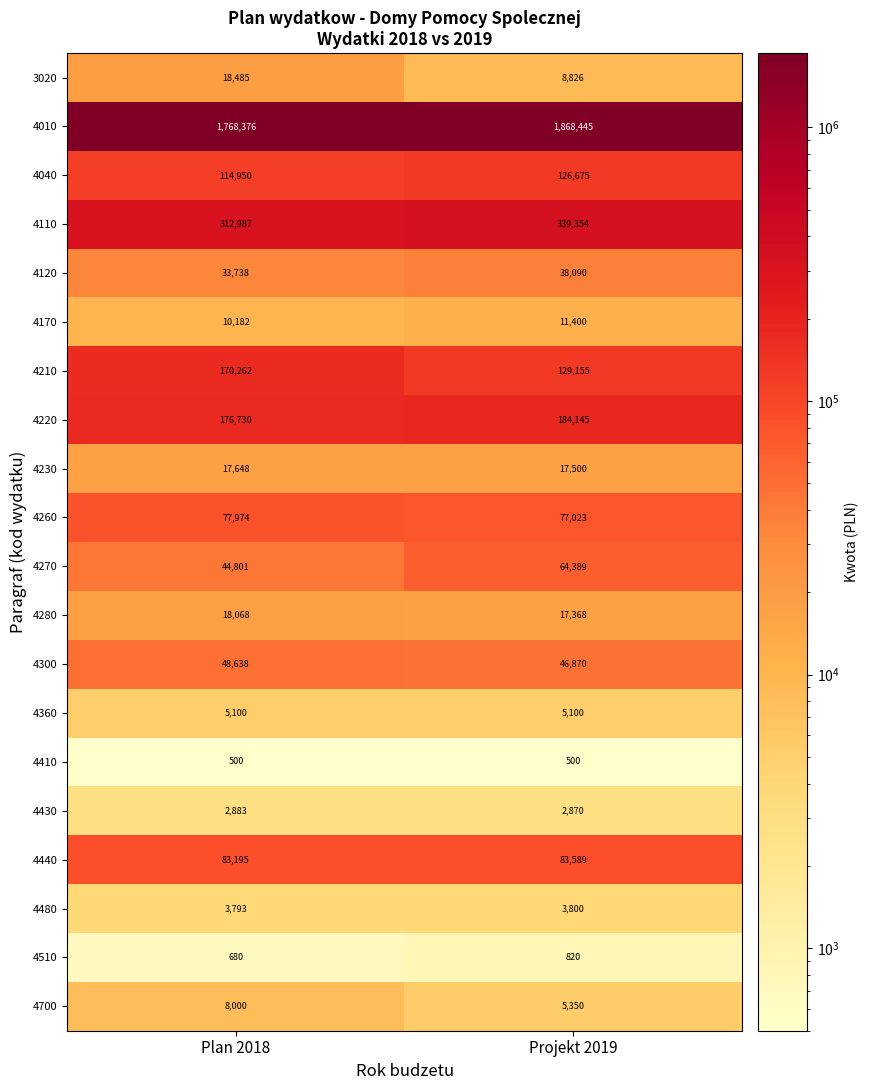

Rank the series by their maximum value, from highest to lowest.

4010, 4110, 4220, 4210, 4040, 4440, 4260, 4270, 4300, 4120, 3020, 4280, 4230, 4170, 4700, 4360, 4480, 4430, 4510, 4410